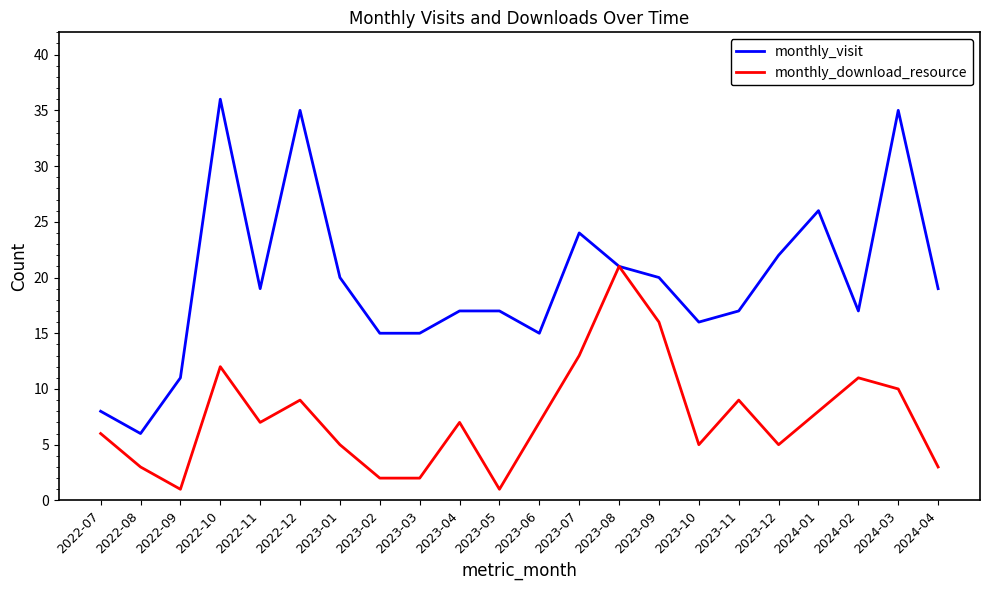

Rank the series by their maximum value, from lowest to highest.

monthly_download_resource, monthly_visit